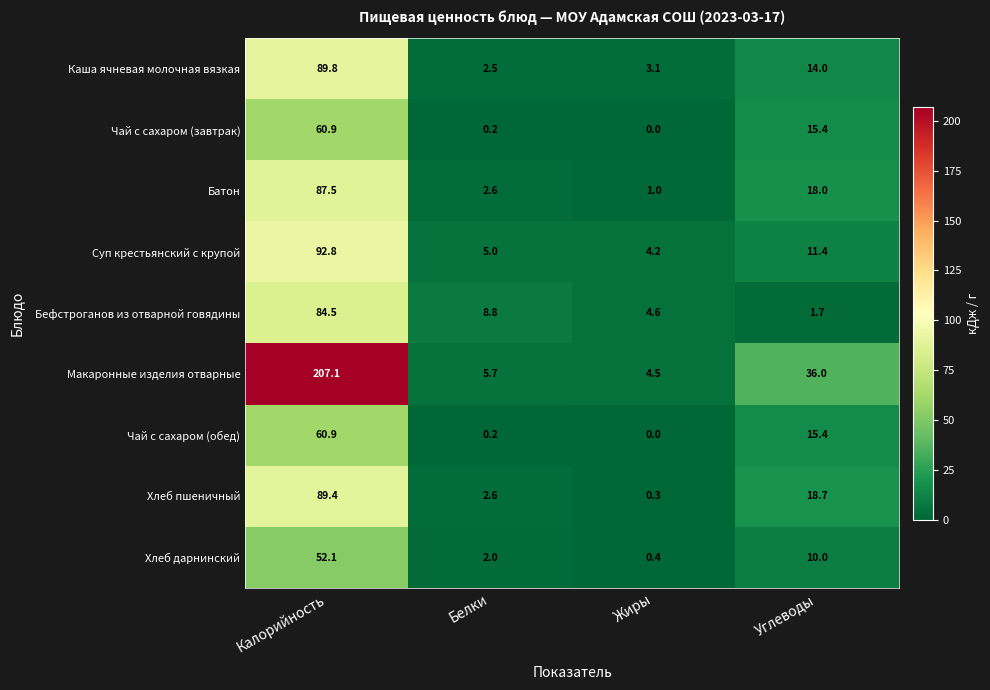

Is it true that Макаронные изделия отварные equals 4.5 at Жиры?

True